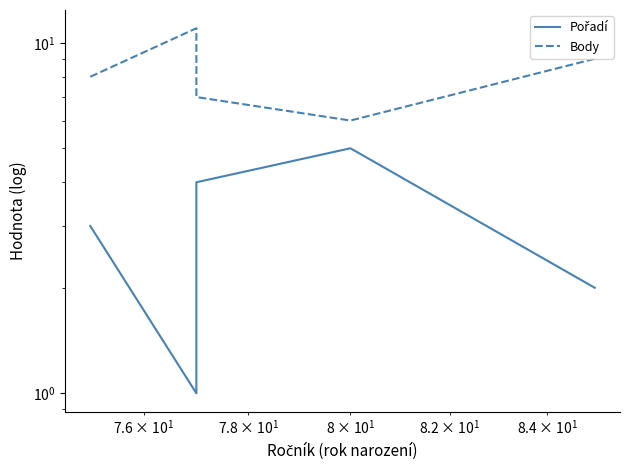

Rank the series by their maximum value, from highest to lowest.

Body, Pořadí